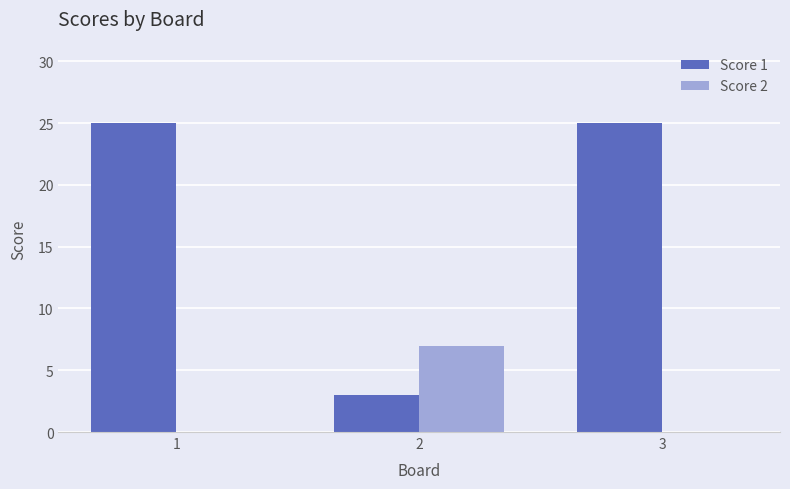

What is the average value of the Score 2 series?

2